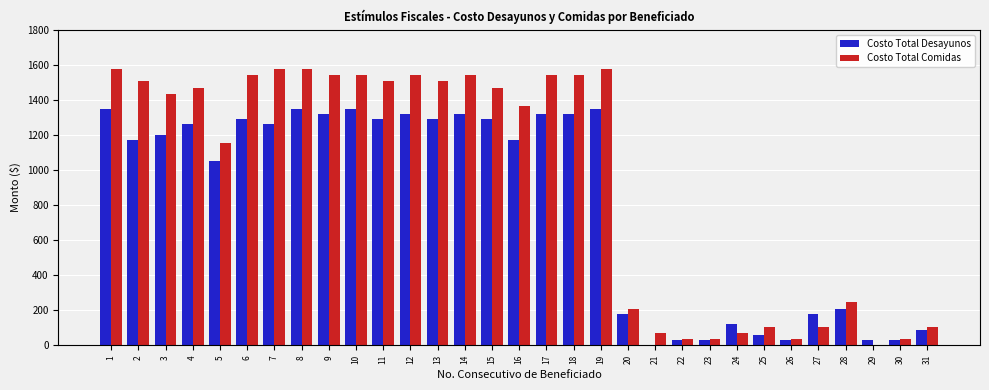

What is the sum of all Costo Total Comidas values?

29540